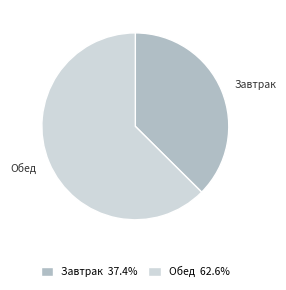

Does Завтрак represent more than half of the total?

No